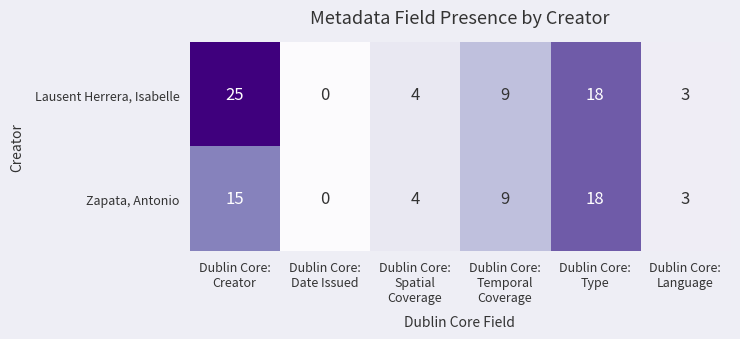

Reading left to right, transcribe all the data shown in this chart.

Lausent Herrera, Isabelle: 25	0	4	9	18	3
Zapata, Antonio: 15	0	4	9	18	3